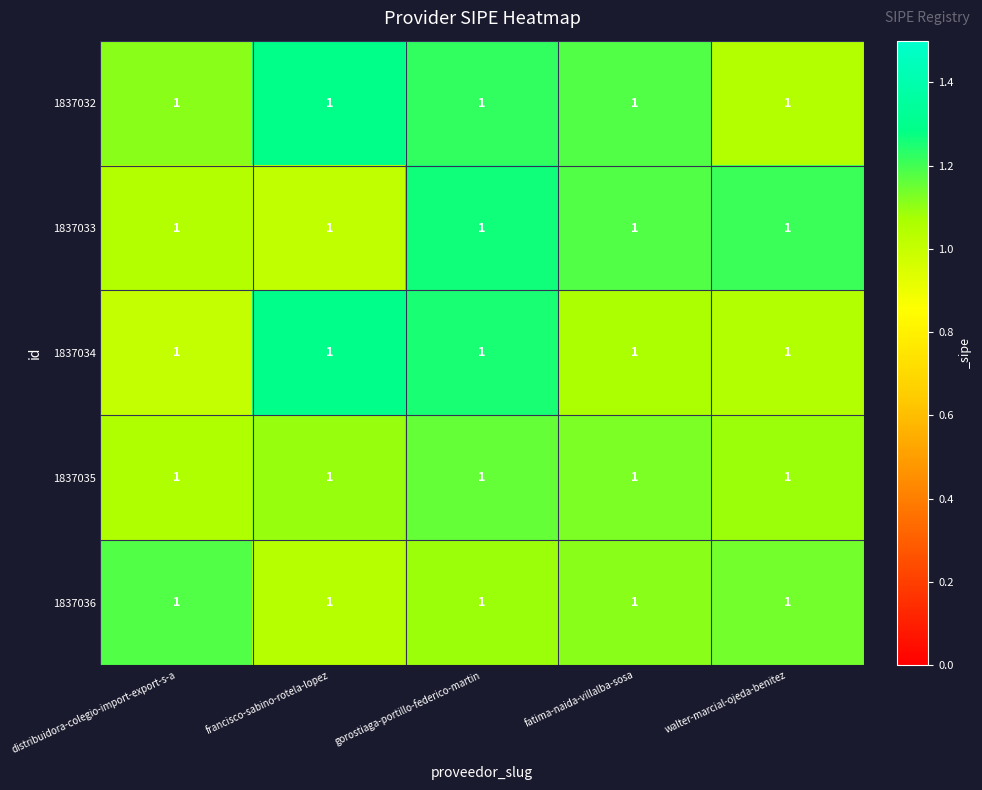

Reading left to right, what are all the values shown in this chart?

1837032: distribuidora-colegio-import-export-s-a=1.0	francisco-sabino-rotela-lopez=1.0	gorostiaga-portillo-federico-martin=1.0	fatima-naida-villalba-sosa=1.0	walter-marcial-ojeda-benitez=1.0
1837033: distribuidora-colegio-import-export-s-a=1.0	francisco-sabino-rotela-lopez=1.0	gorostiaga-portillo-federico-martin=1.0	fatima-naida-villalba-sosa=1.0	walter-marcial-ojeda-benitez=1.0
1837034: distribuidora-colegio-import-export-s-a=1.0	francisco-sabino-rotela-lopez=1.0	gorostiaga-portillo-federico-martin=1.0	fatima-naida-villalba-sosa=1.0	walter-marcial-ojeda-benitez=1.0
1837035: distribuidora-colegio-import-export-s-a=1.0	francisco-sabino-rotela-lopez=1.0	gorostiaga-portillo-federico-martin=1.0	fatima-naida-villalba-sosa=1.0	walter-marcial-ojeda-benitez=1.0
1837036: distribuidora-colegio-import-export-s-a=1.0	francisco-sabino-rotela-lopez=1.0	gorostiaga-portillo-federico-martin=1.0	fatima-naida-villalba-sosa=1.0	walter-marcial-ojeda-benitez=1.0